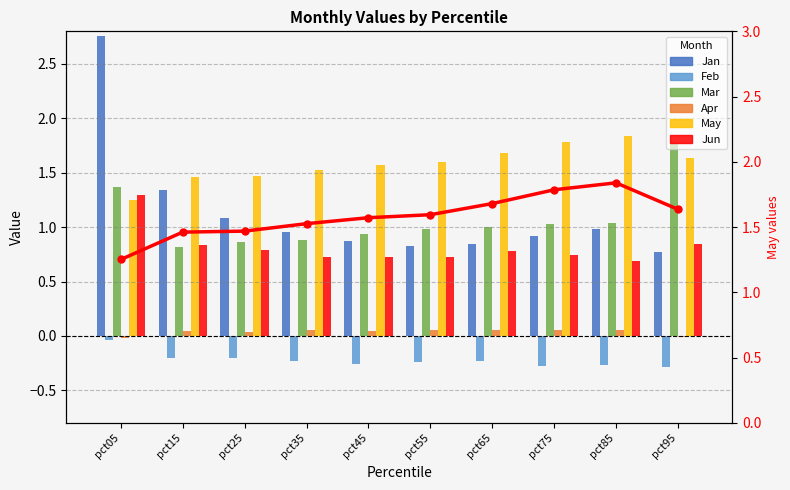

Which series has the widest spread of values?

Jan